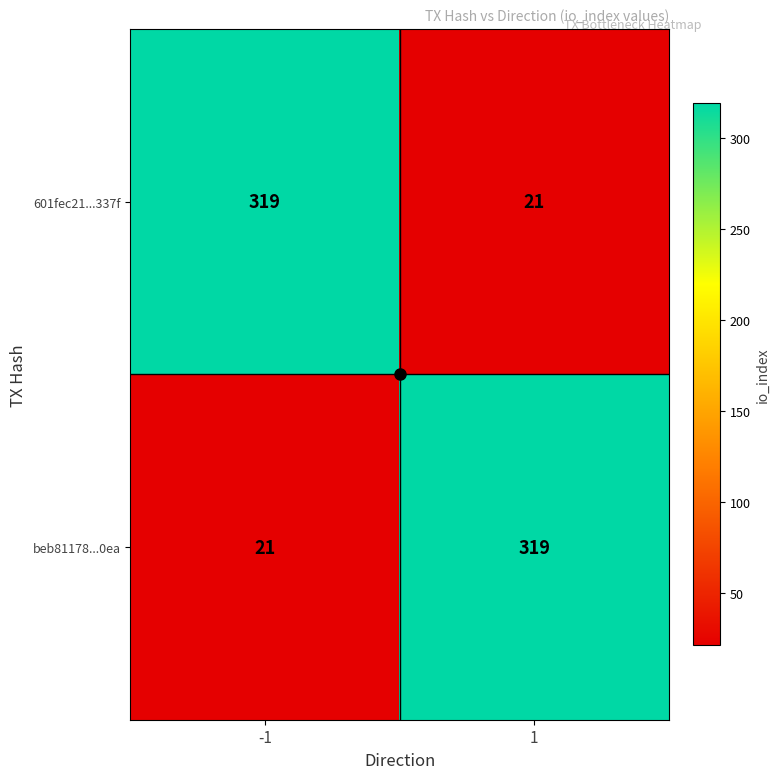

How many data points does each series have?

2